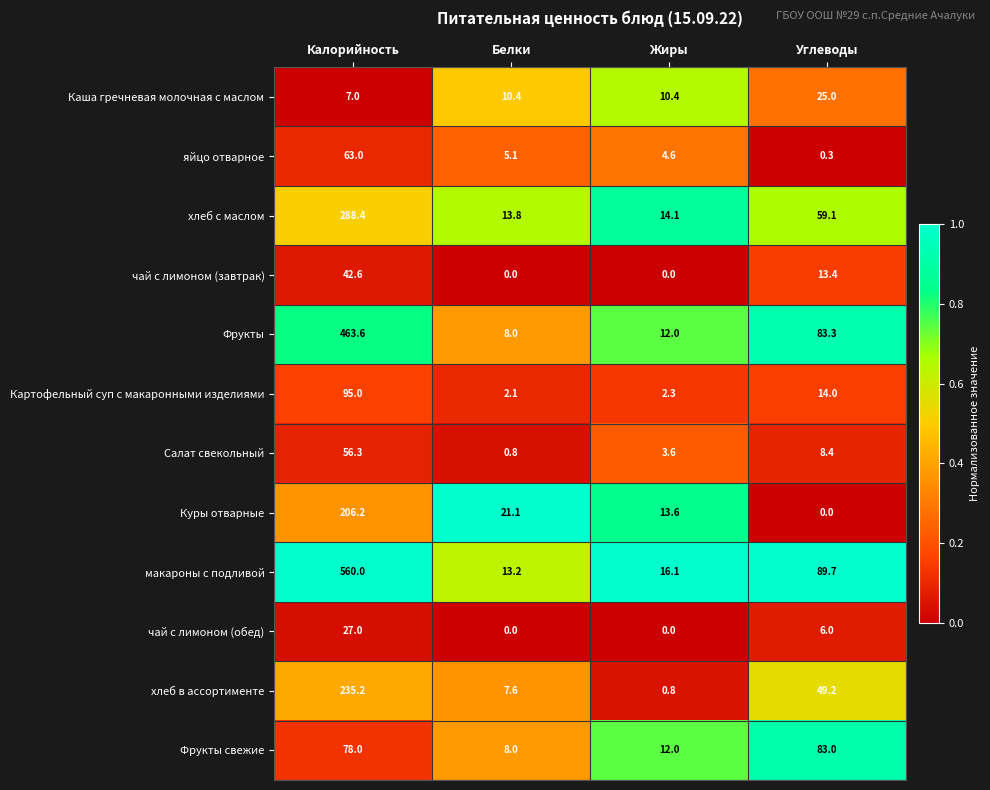

At how many categories does at least one series exceed 0?

4